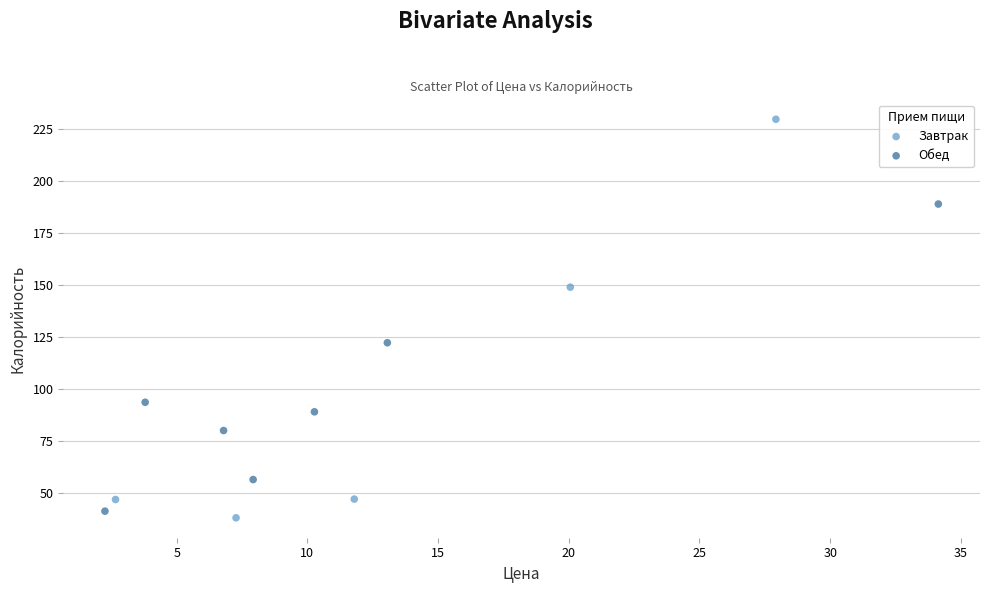

What are all the series names shown in the legend?

Завтрак, Обед